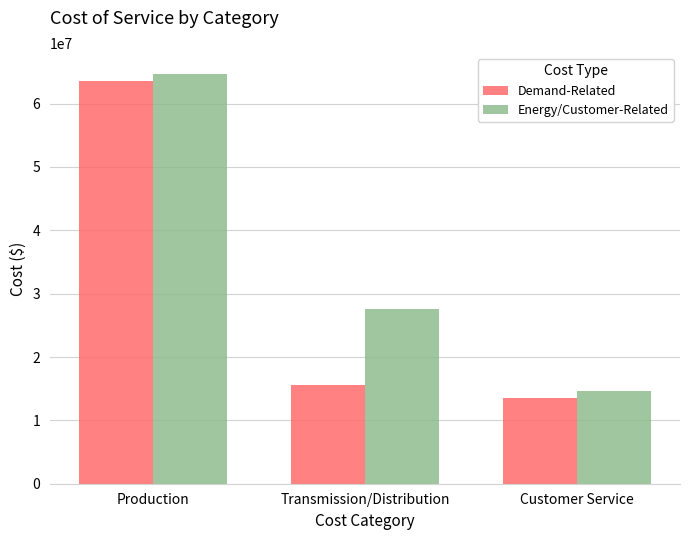

Is it true that Energy/Customer-Related equals 10835802.2 at Transmission/Distribution?

False